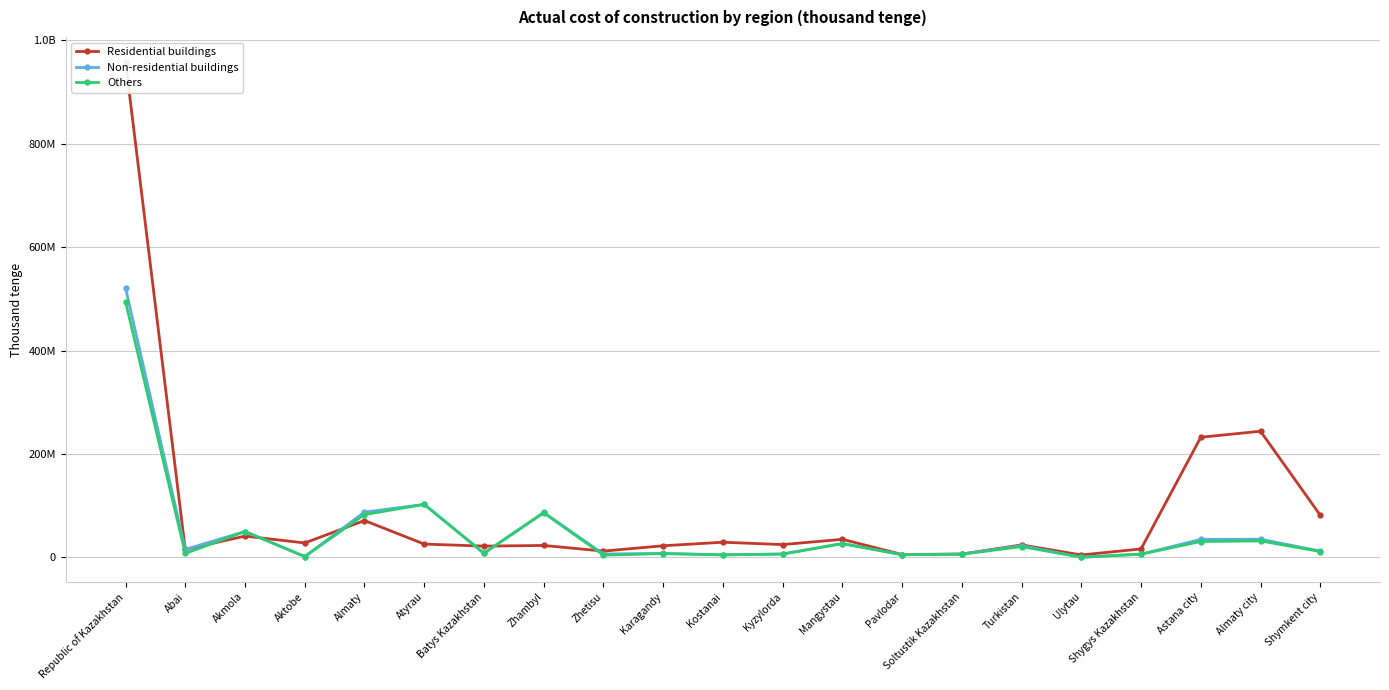

What is the difference between the Others values at Kyzylorda and Shygys Kazakhstan?

240575